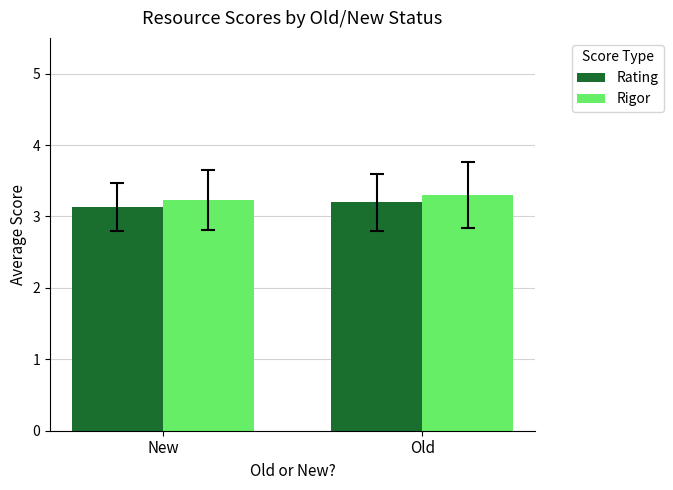

Is it true that Rigor equals 3.2 at New?

True